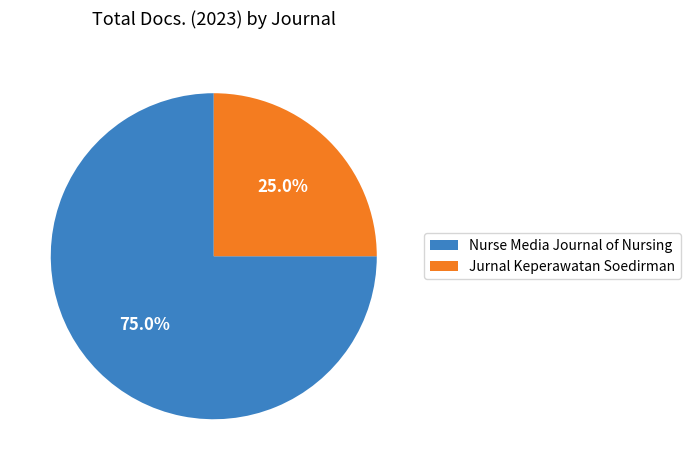

What is the ratio of the value at Jurnal Keperawatan Soedirman to the value at Nurse Media Journal of Nursing?

0.3